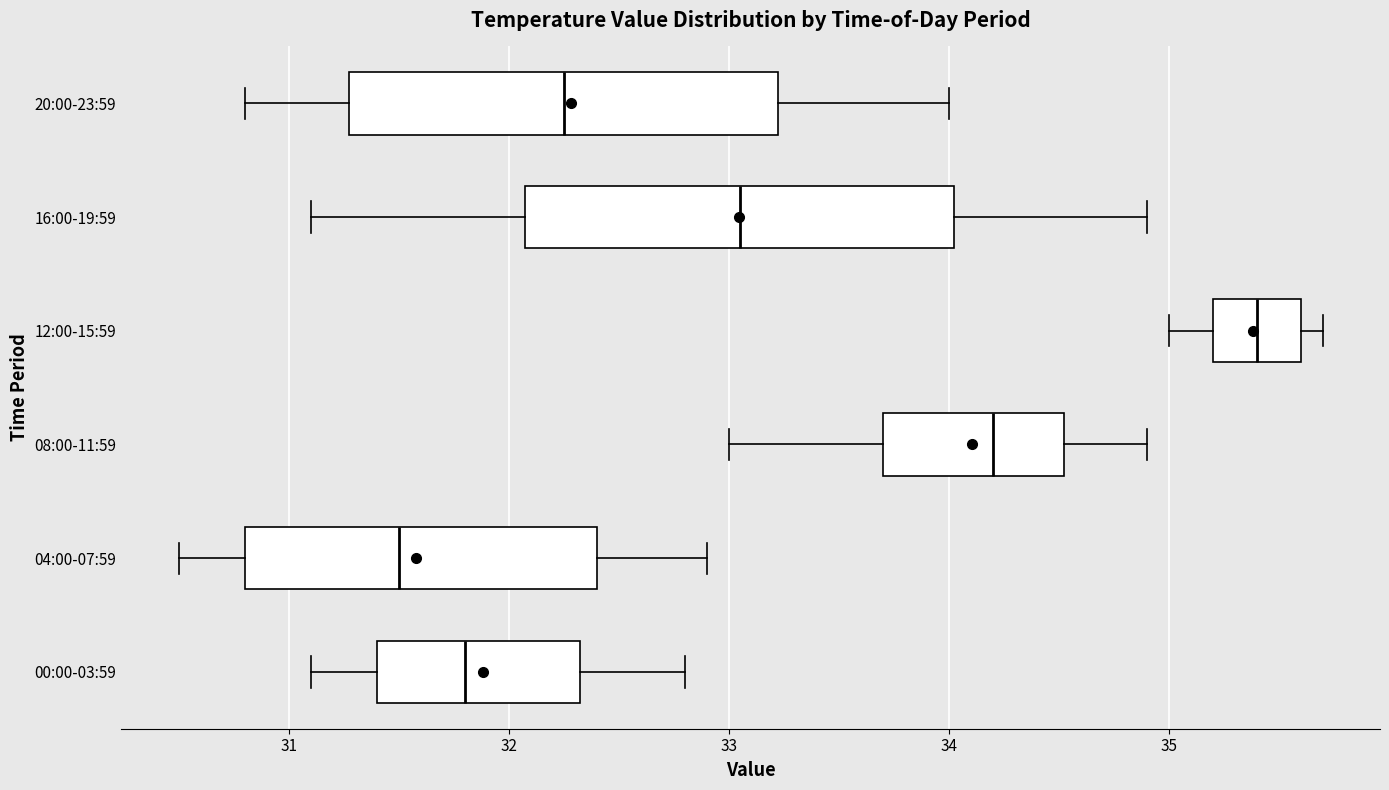

Which box has the furthest to the left median line?

04:00-07:59